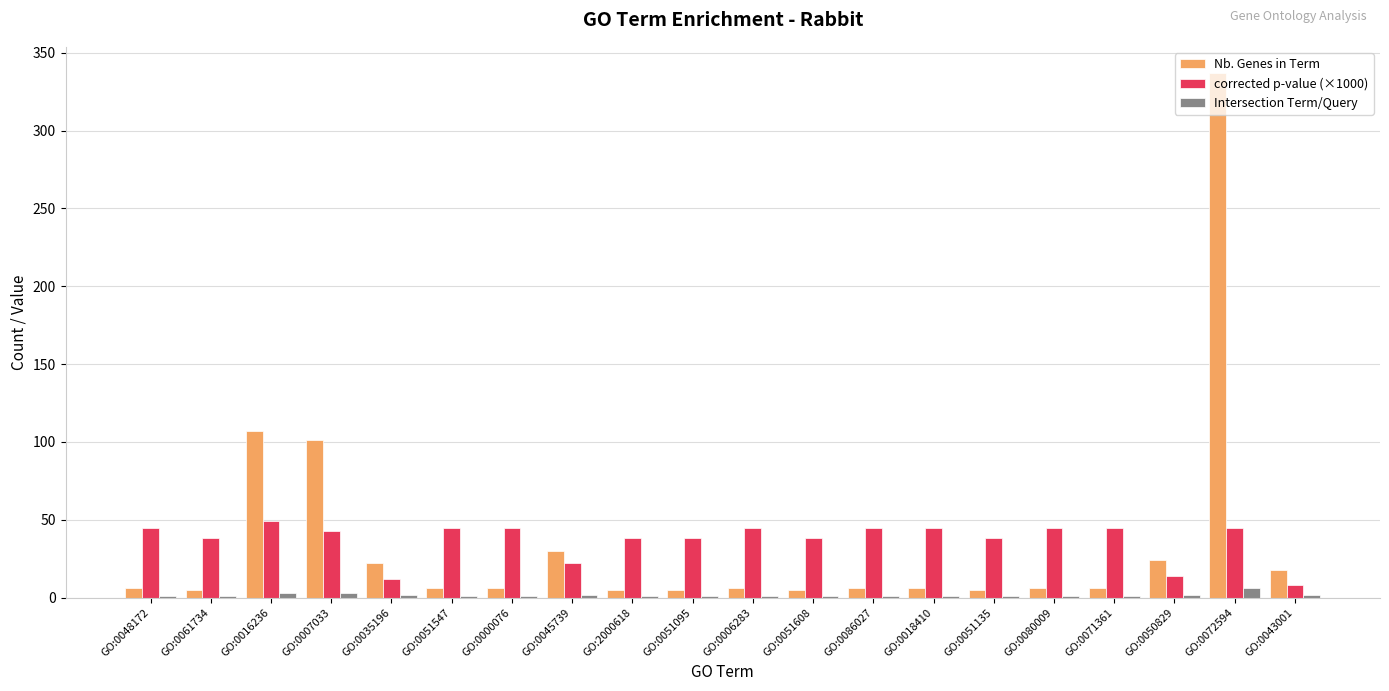

Which label corresponds to the largest value in the chart?

GO:0072594